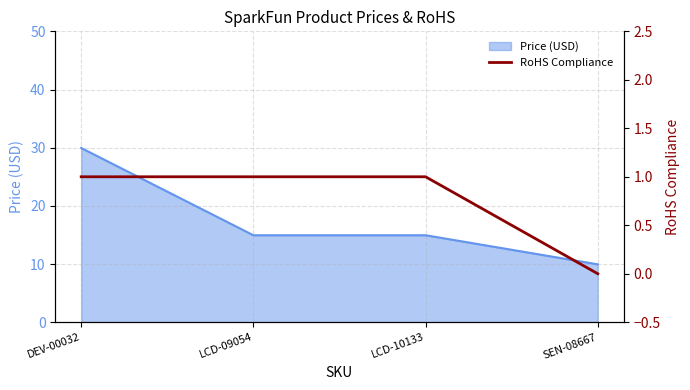

The Price (USD) series shows 29.9 at DEV-00032. True or false?

True